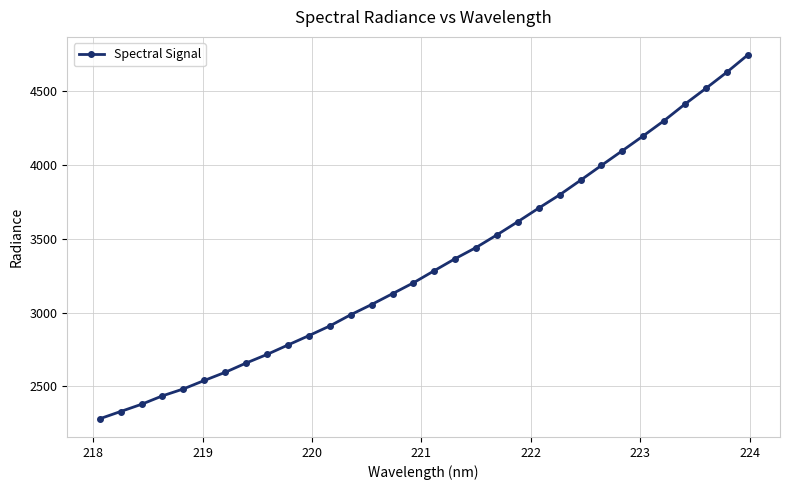

What is the value of the 28th point from the left?

4300.1